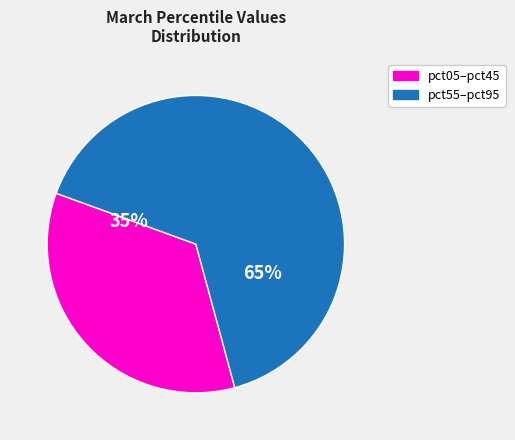

Does any single category account for the majority?

Yes